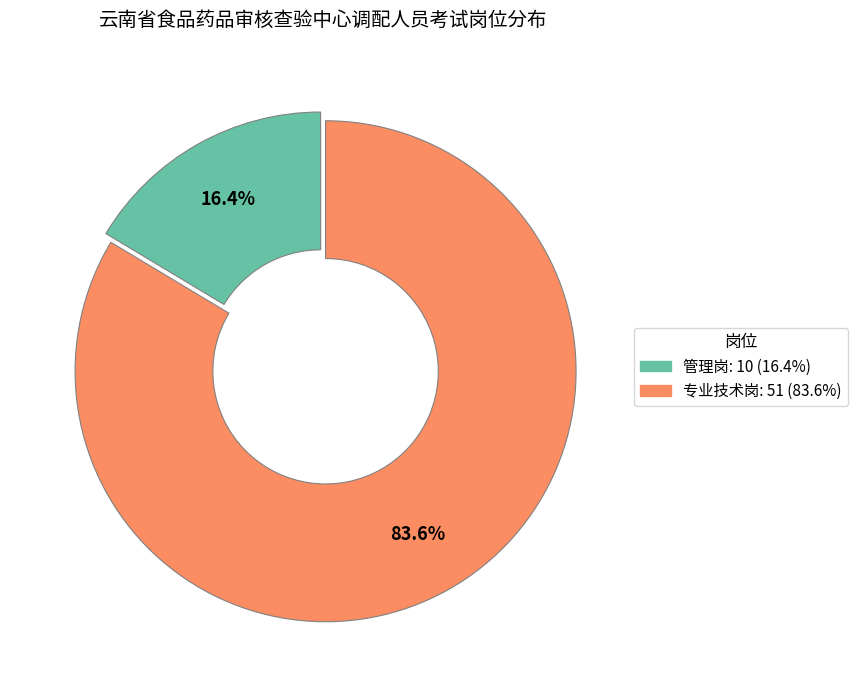

Do 专业技术岗 and 管理岗 together represent more than half of the pie?

Yes